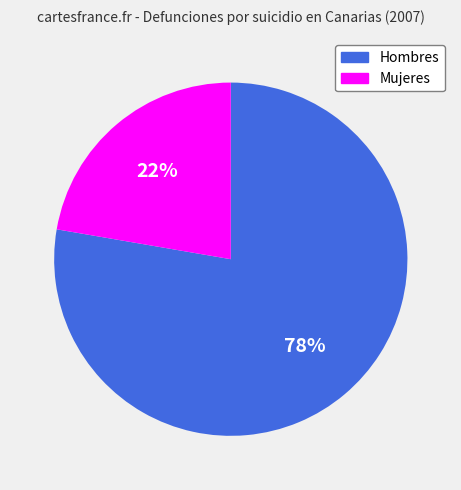

The Hombres slice represents 64% of the pie. True or false?

False